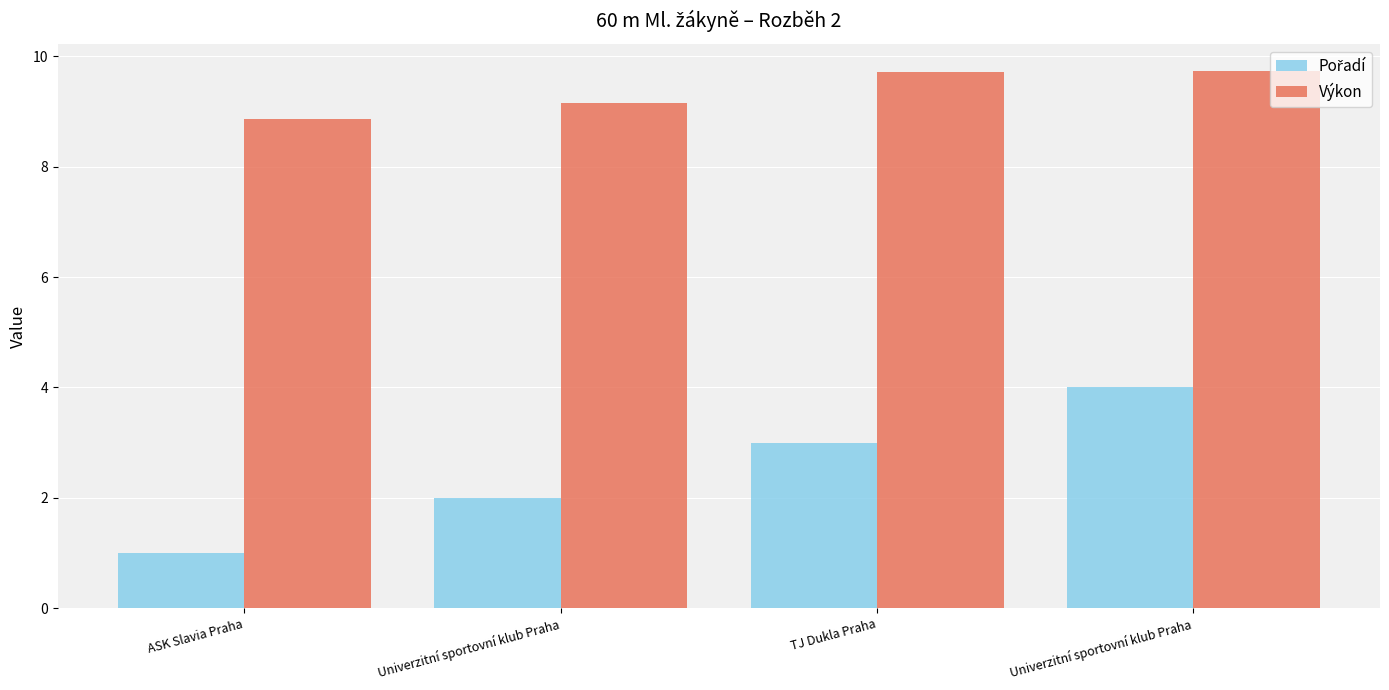

How many groups of bars are there?

4